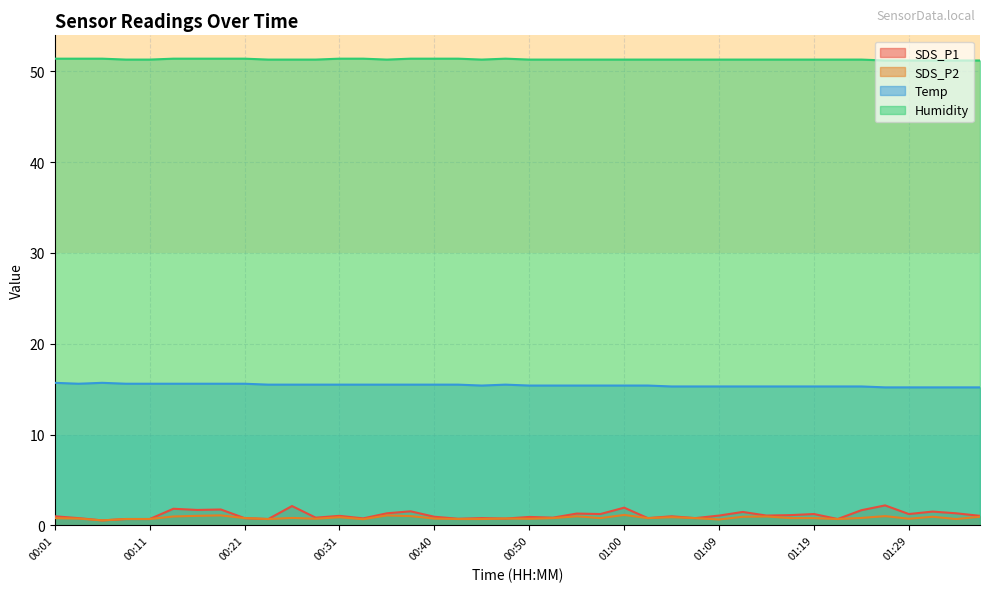

What is the spread (max minus min) of values at 00:21?

50.6